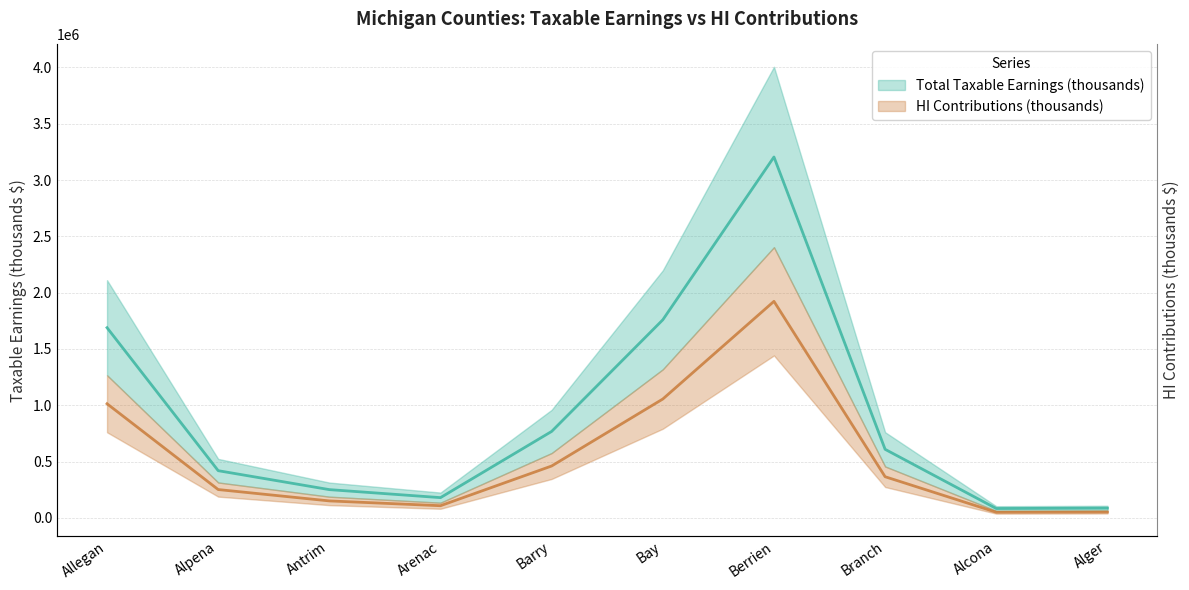

At which label does HI Contributions (thousands) first exceed 365170?

Allegan